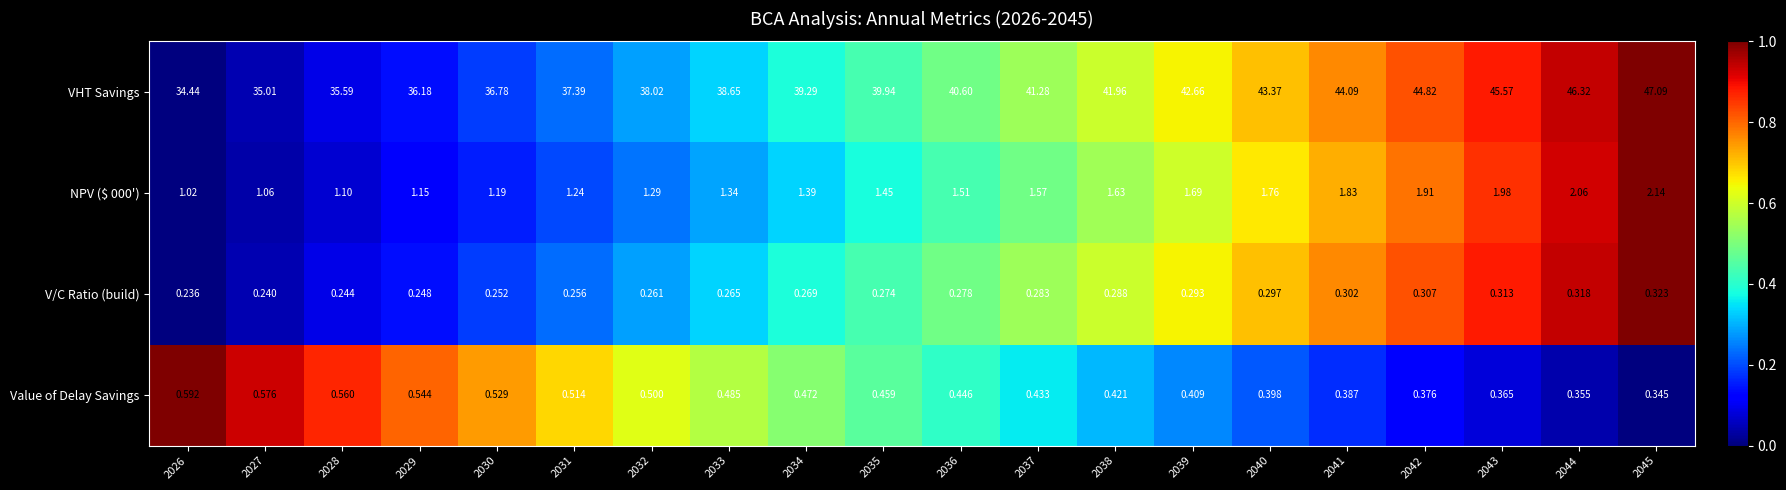

Which series has the largest total across all categories?

VHT Savings